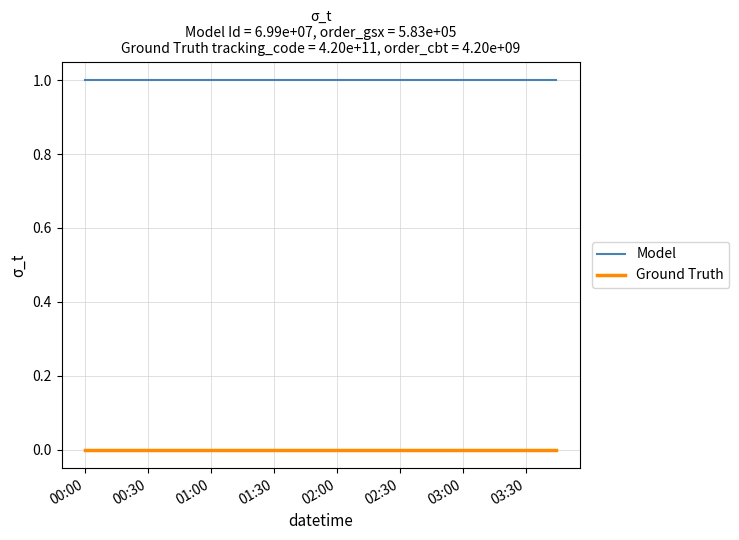

Rank the series by their maximum value, from lowest to highest.

Ground Truth, Model